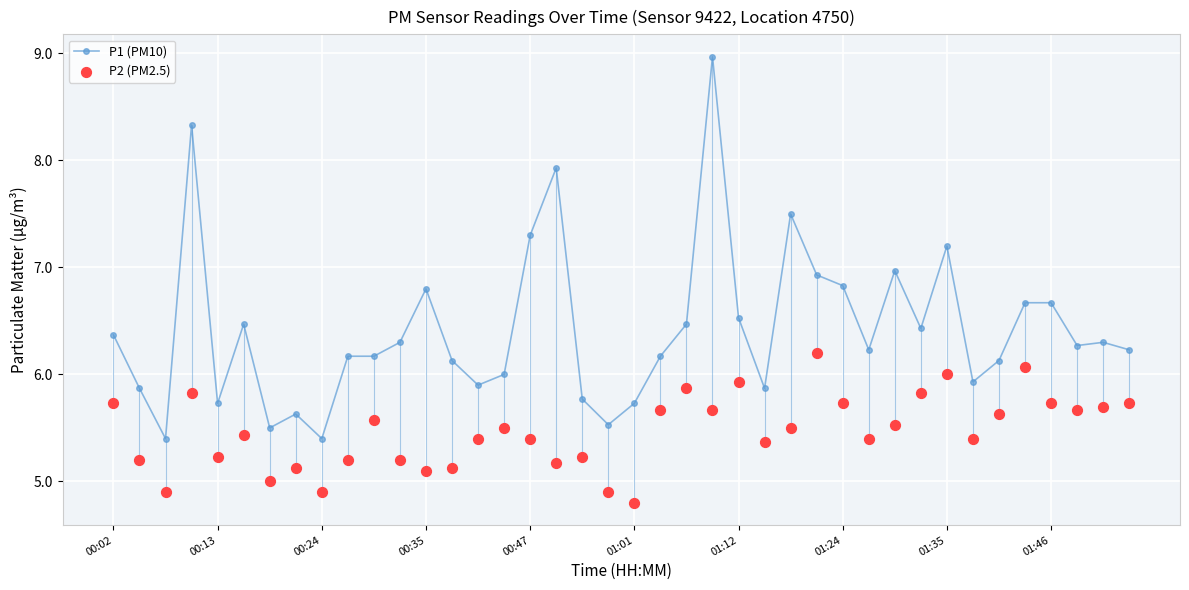

What is the total value across all series at 31?

12.3